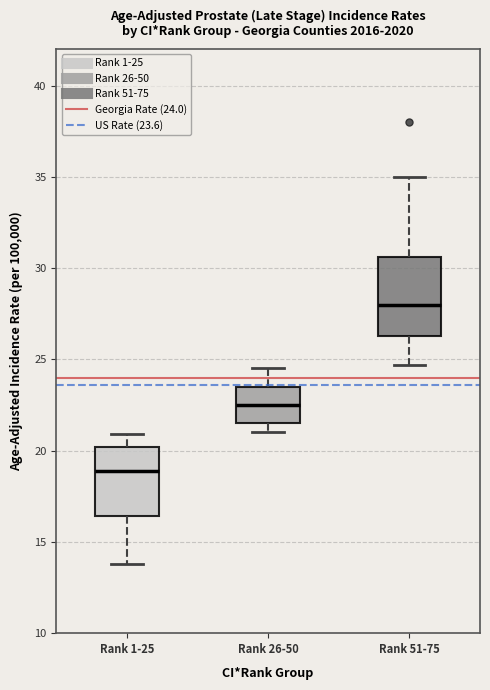

Reading left to right, read every box against the y-axis: the position of its median line, the range the box covers, and the ends of its whiskers. The values are not printed on the chart, so give them approximately, as read against the axis.

Rank 1-25: median 19.0, box 16.5 to 20.0, whiskers 14.0 to 21.0
Rank 26-50: median 22.5, box 21.5 to 23.5, whiskers 21.0 to 24.5
Rank 51-75: median 28.0, box 26.5 to 30.5, whiskers 24.5 to 35.0